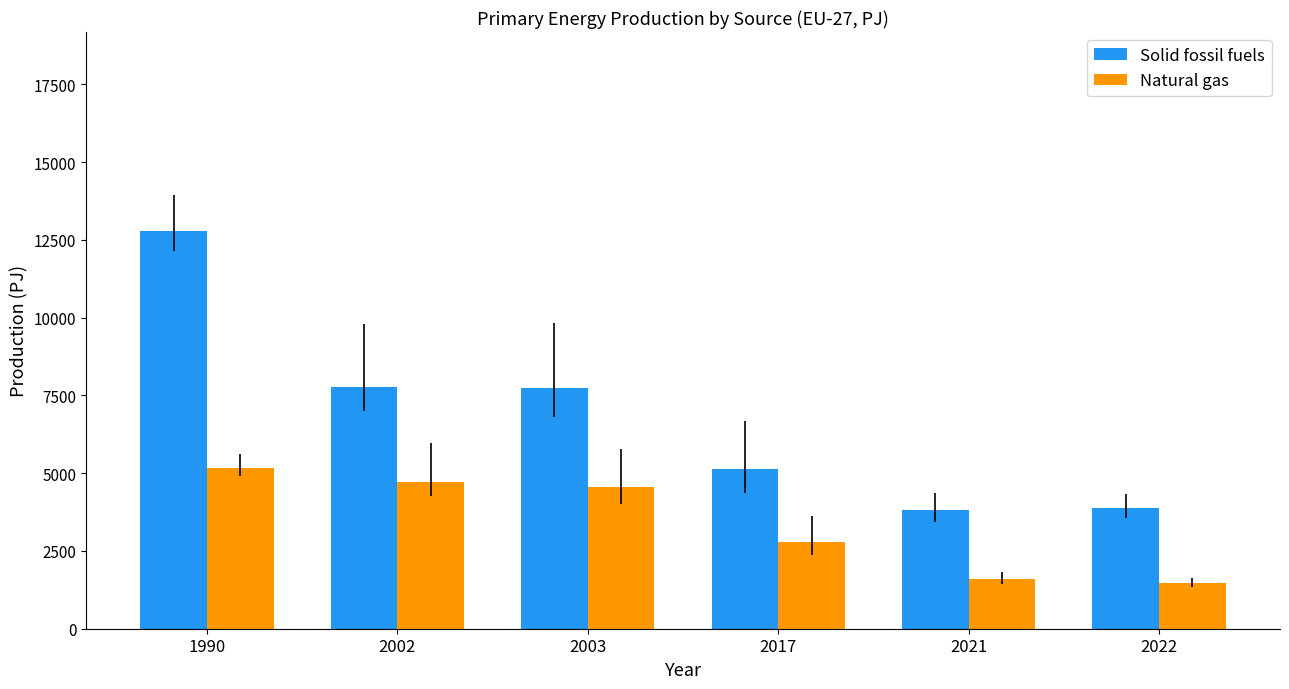

What is the difference between the maximum and minimum values in the Natural gas series?

3691.8